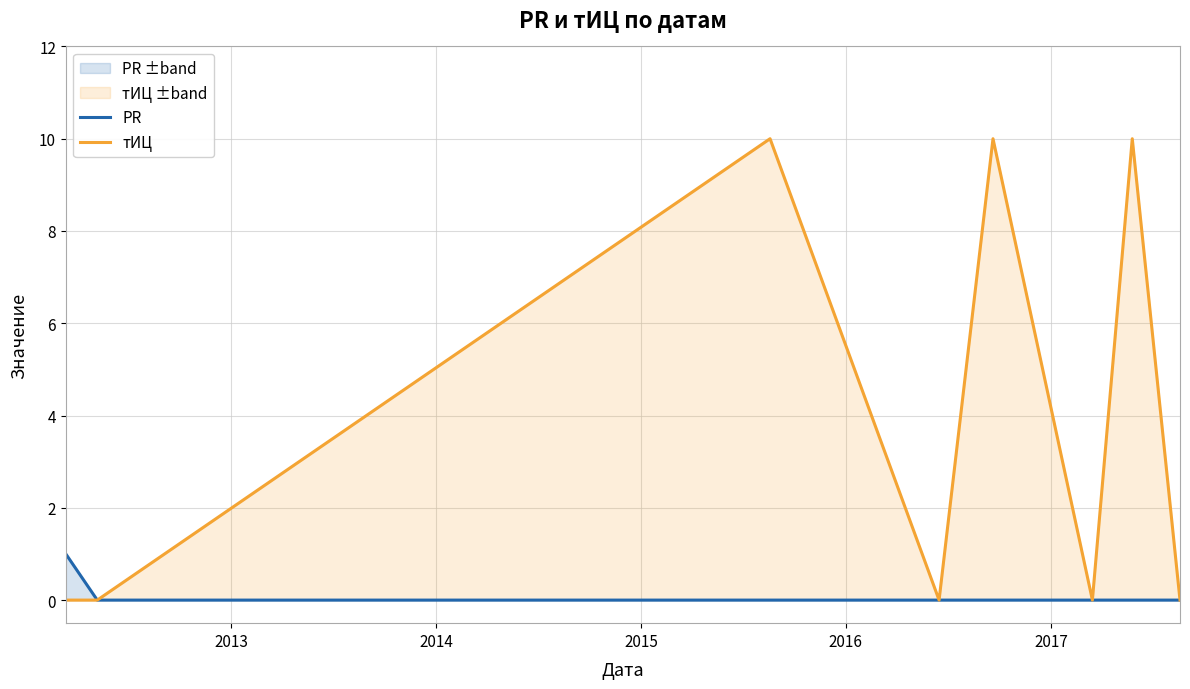

Which series has the largest total across all categories?

тИЦ